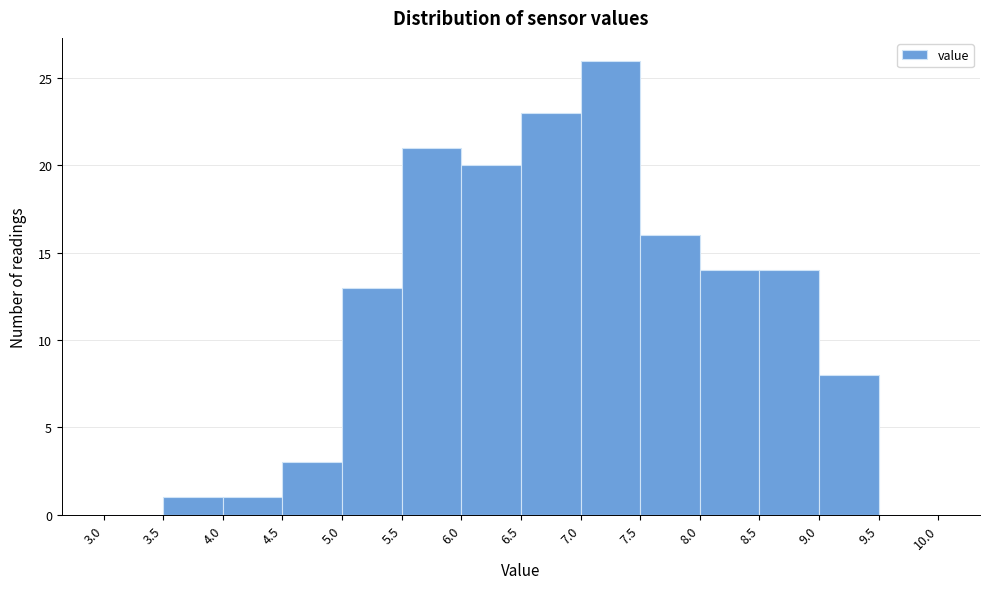

Reading left to right, list every bar in this chart as the range it spans on the x-axis followed by its height. The values are not printed on the chart, so give them approximately, as read against the axis.

3.0 to 3.5: 0
3.5 to 4.0: 1
4.0 to 4.5: 1
4.5 to 5.0: 3
5.0 to 5.5: 13
5.5 to 6.0: 21
6.0 to 6.5: 20
6.5 to 7.0: 23
7.0 to 7.5: 26
7.5 to 8.0: 16
8.0 to 8.5: 14
8.5 to 9.0: 14
9.0 to 9.5: 8
9.5 to 10.0: 0